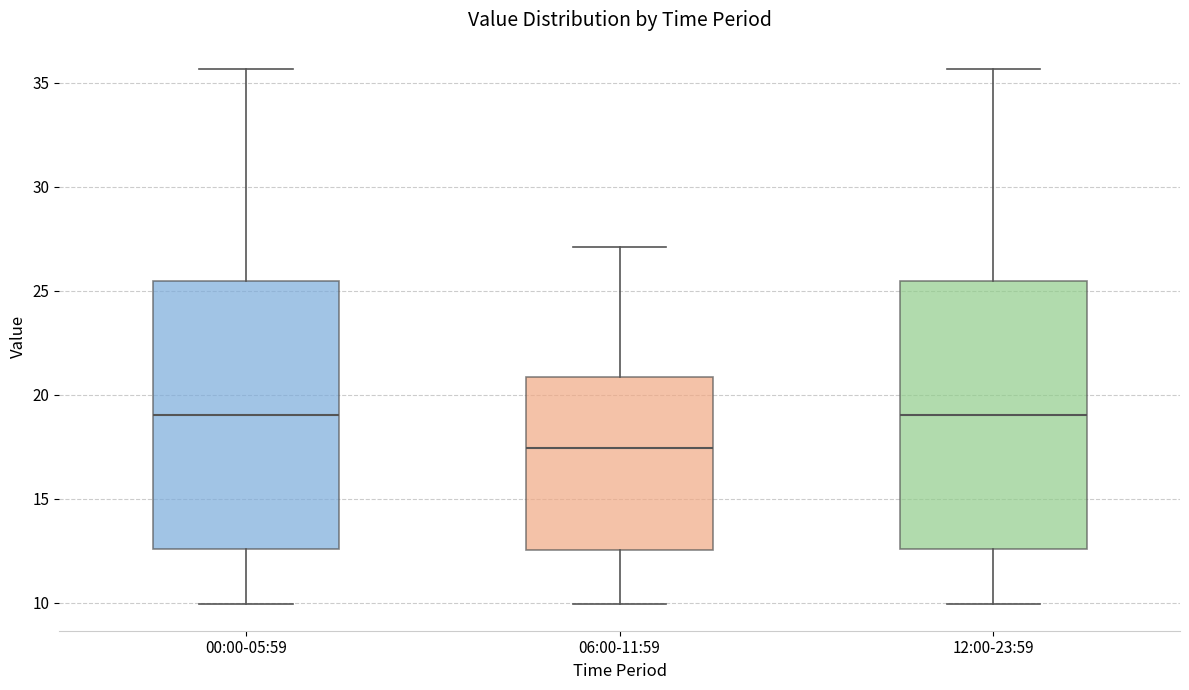

Where is the upper edge of the box for 00:00-05:59 on the y-axis? The values are not printed on the chart, so give them approximately, as read against the axis.

25.5